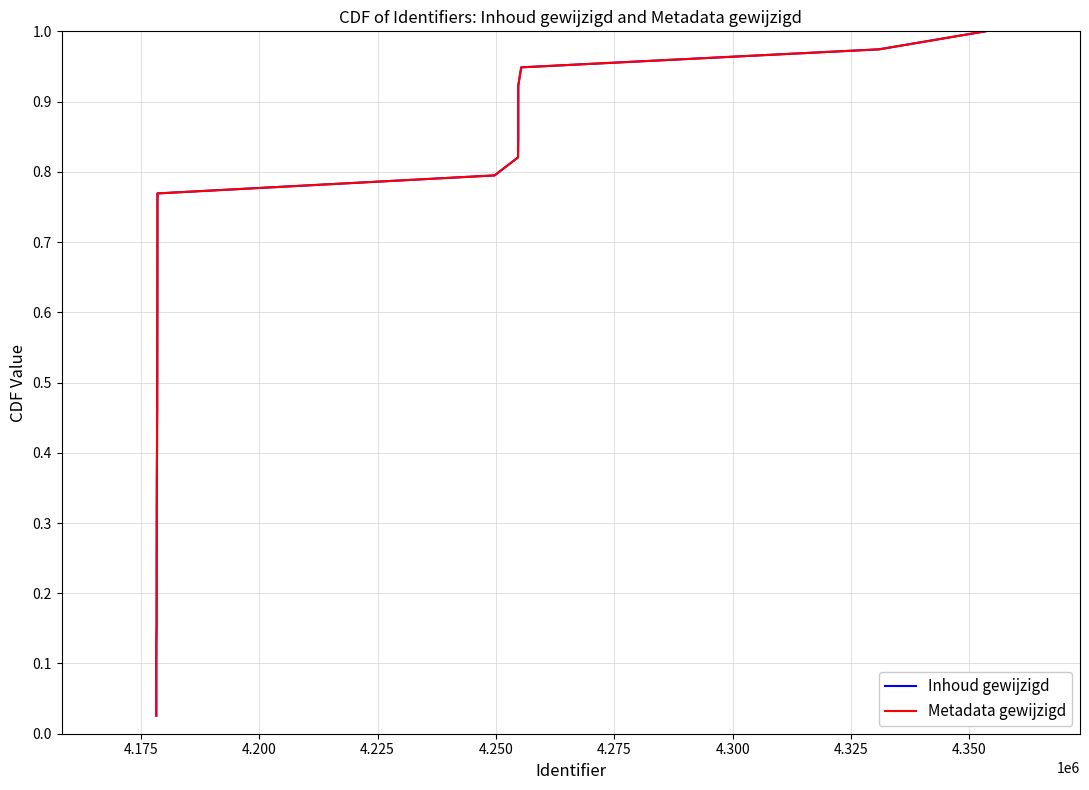

Reading right to left, transcribe all the data shown in this chart.

Inhoud gewijzigd: 1.0	1.0	0.9	0.9	0.9	0.9	0.8	0.8	0.8	0.8	0.7	0.7	0.7	0.7	0.6	0.6	0.6	0.6	0.5	0.5	0.5	0.5	0.4	0.4	0.4	0.4	0.3	0.3	0.3	0.3	0.2	0.2	0.2	0.2	0.1	0.1	0.1	0.1	0.0
Metadata gewijzigd: 1.0	1.0	0.9	0.9	0.9	0.9	0.8	0.8	0.8	0.8	0.7	0.7	0.7	0.7	0.6	0.6	0.6	0.6	0.5	0.5	0.5	0.5	0.4	0.4	0.4	0.4	0.3	0.3	0.3	0.3	0.2	0.2	0.2	0.2	0.1	0.1	0.1	0.1	0.0